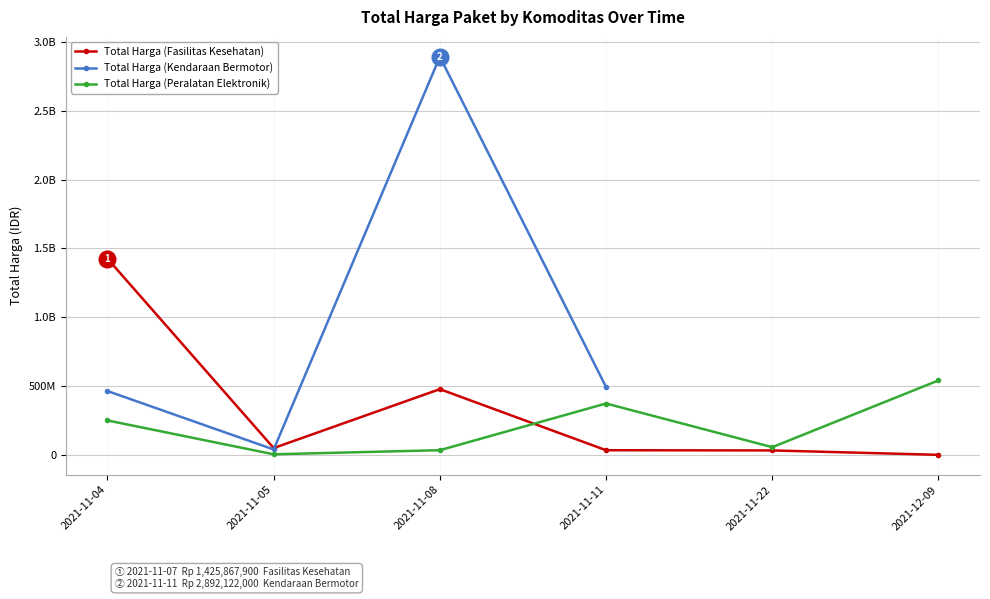

Does the chart display data point markers on the line(s)?

Yes